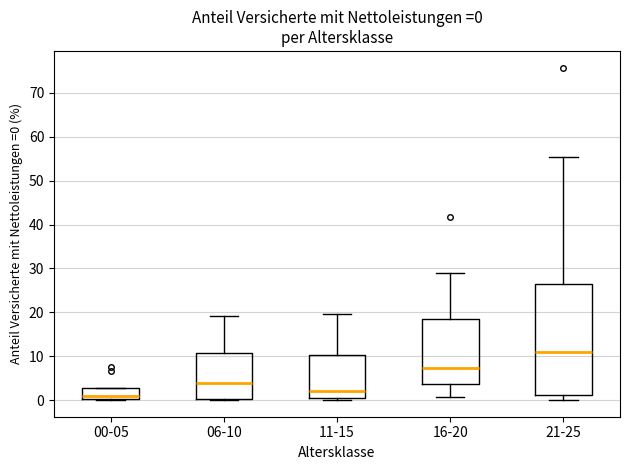

Which box is the tallest, from its lower edge to its upper edge?

21-25